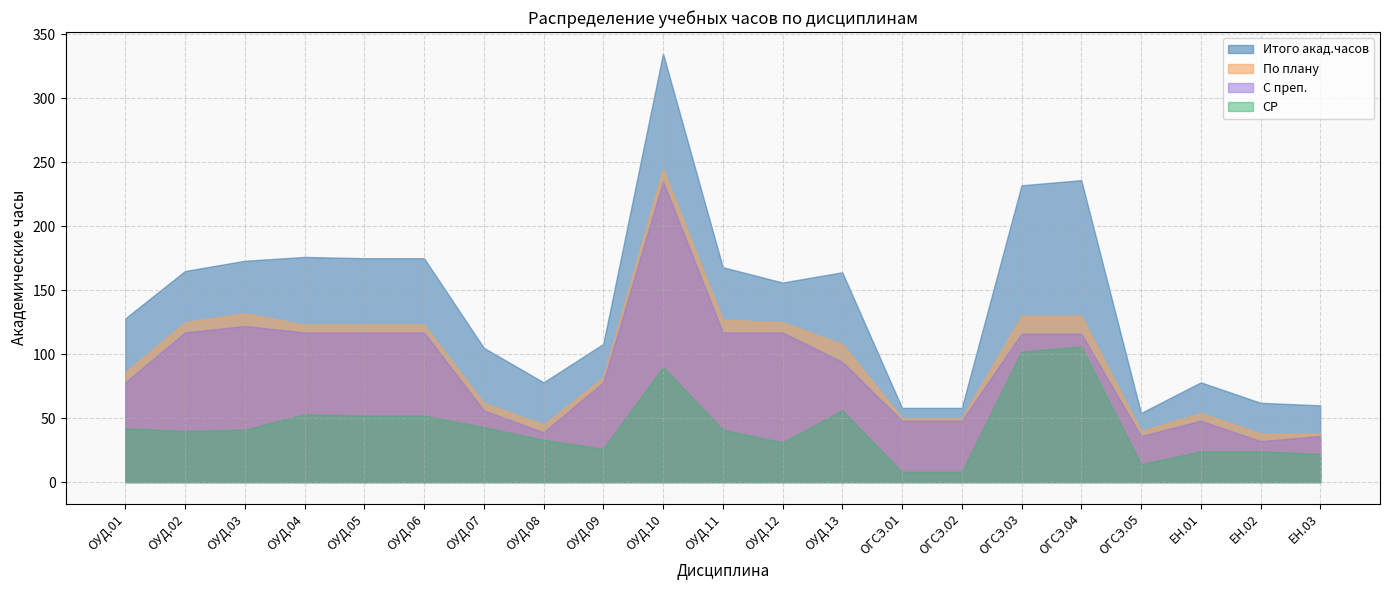

Reading left to right, list all the values displayed in this chart.

Итого акад.часов: 128	165	173	176	175	175	105	78	108	335	168	156	164	58	58	232	236	54	78	62	60
По плану: 86	125	132	123	123	123	62	45	82	245	127	125	108	50	50	130	130	40	54	38	38
С преп.: 78	117	122	117	117	117	56	39	78	235	117	117	94	48	48	116	116	36	48	32	36
СР: 42	40	41	53	52	52	43	33	26	90	41	31	56	8	8	102	106	14	24	24	22